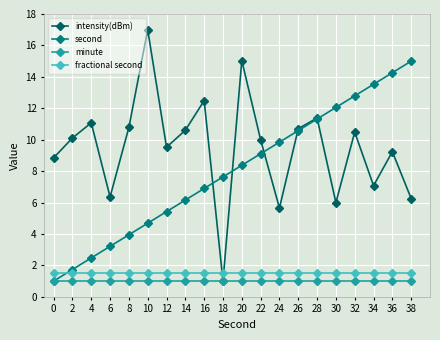

Reading left to right, extract all data points from this chart.

intensity(dBm): 0=8.8	2=10.1	4=11.1	6=6.4	8=10.8	10=17.0	12=9.5	14=10.6	16=12.5	18=1.0	20=15.0	22=10.0	24=5.6	26=10.7	28=11.4	30=6.0	32=10.5	34=7.1	36=9.2	38=6.2
second: 0=1.0	2=1.7	4=2.5	6=3.2	8=3.9	10=4.7	12=5.4	14=6.2	16=6.9	18=7.6	20=8.4	22=9.1	24=9.8	26=10.6	28=11.3	30=12.1	32=12.8	34=13.5	36=14.3	38=15.0
minute: 0=1.0	2=1.0	4=1.0	6=1.0	8=1.0	10=1.0	12=1.0	14=1.0	16=1.0	18=1.0	20=1.0	22=1.0	24=1.0	26=1.0	28=1.0	30=1.0	32=1.0	34=1.0	36=1.0	38=1.0
fractional second: 0=1.5	2=1.5	4=1.5	6=1.5	8=1.5	10=1.5	12=1.5	14=1.5	16=1.5	18=1.5	20=1.5	22=1.5	24=1.5	26=1.5	28=1.5	30=1.5	32=1.5	34=1.5	36=1.5	38=1.5